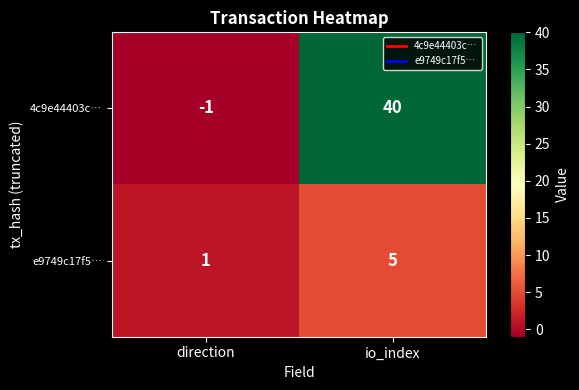

How many series are shown in this chart?

2